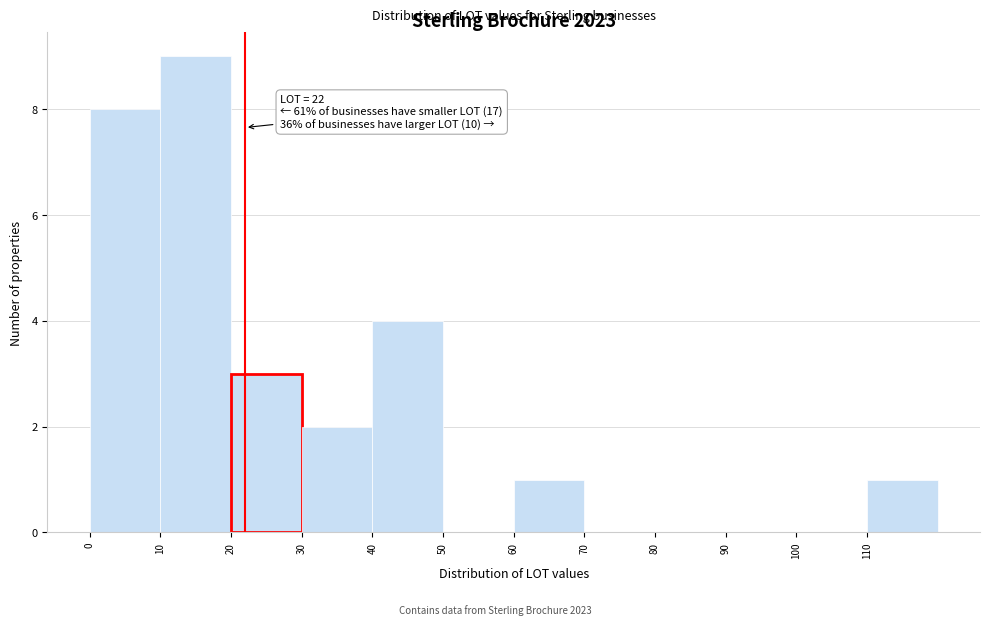

Over which range of the x-axis is the bar tallest?

10 to 20